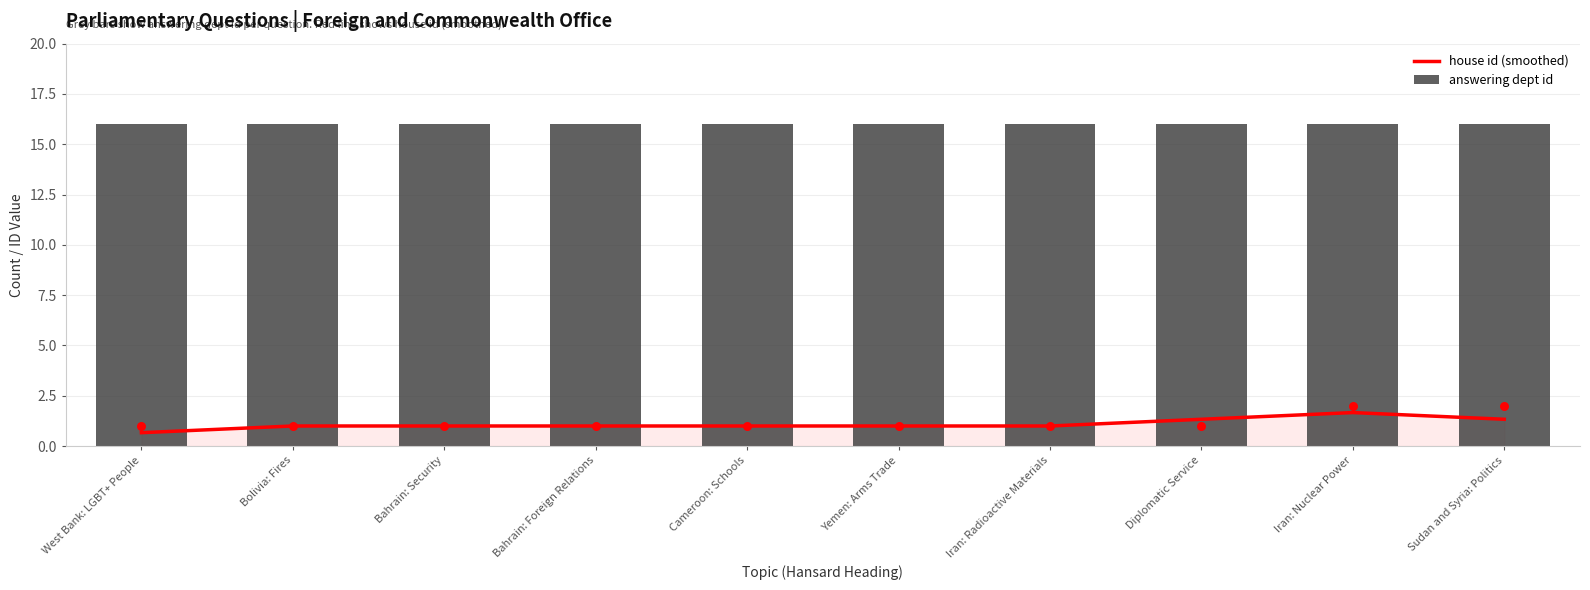

Which series contains the lowest Y value?

house id (smoothed)